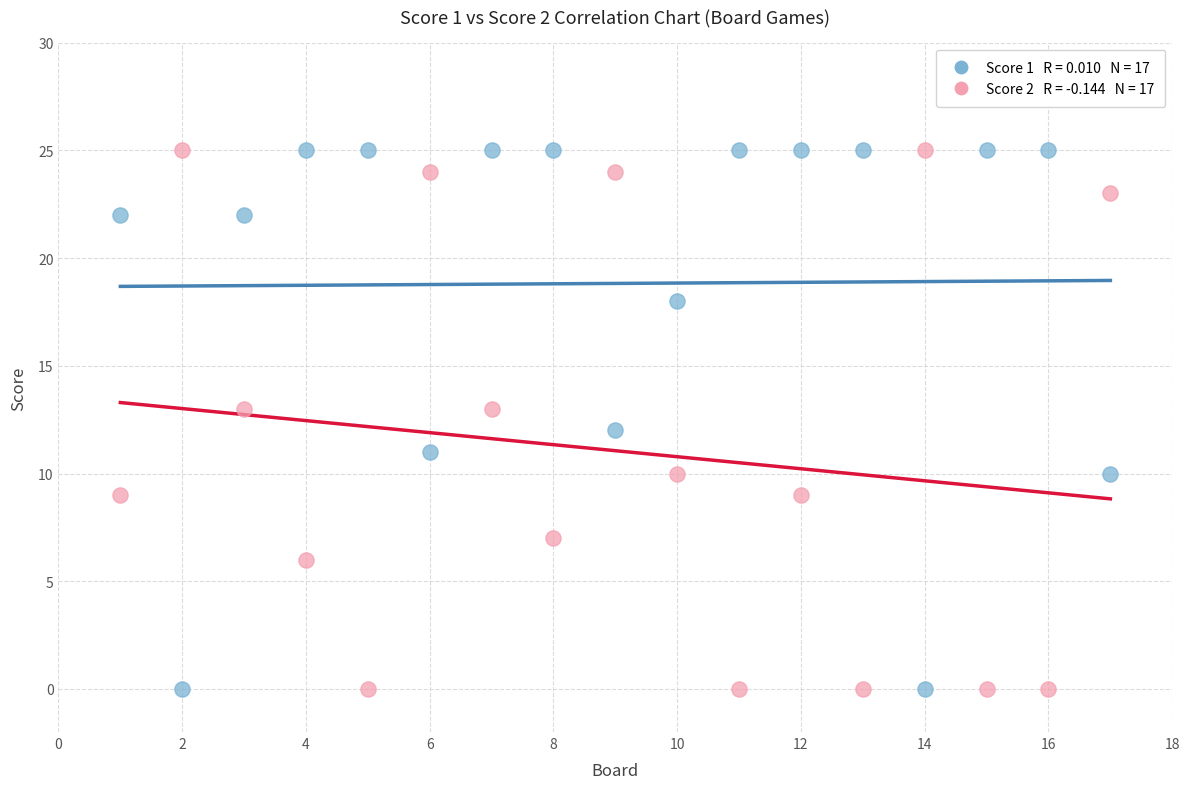

Across all data points, what is the range of Y values (max minus min)?

25